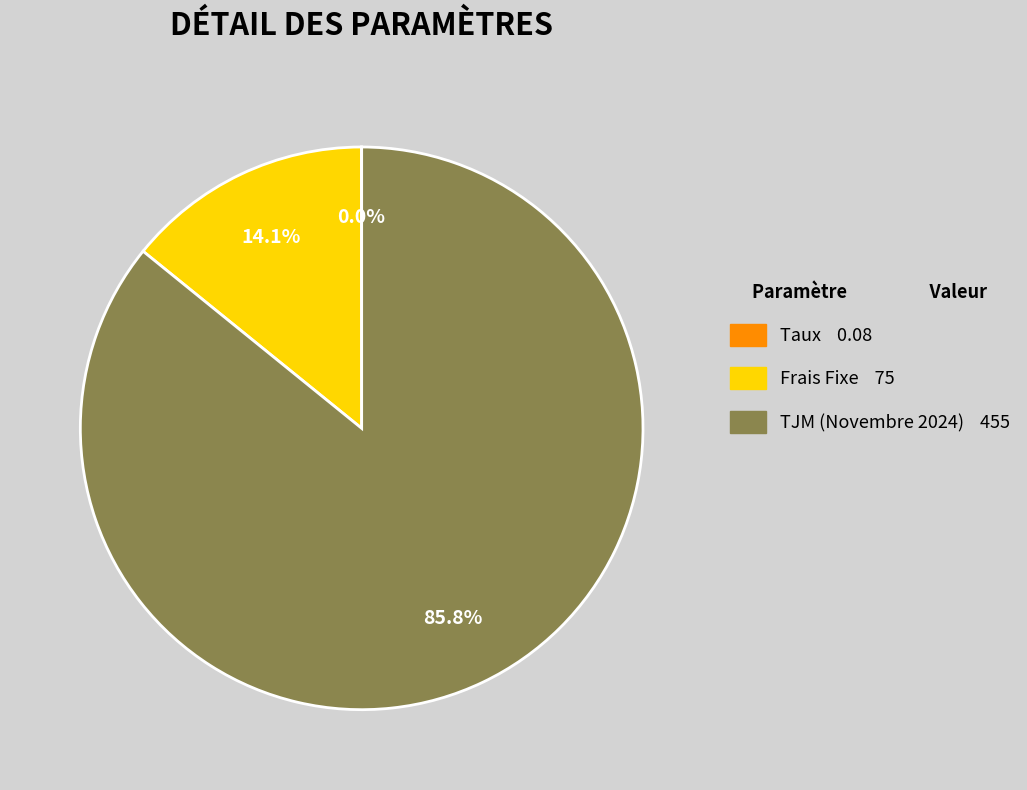

What percentage is the TJM (Novembre 2024) slice, to the nearest percent?

86%